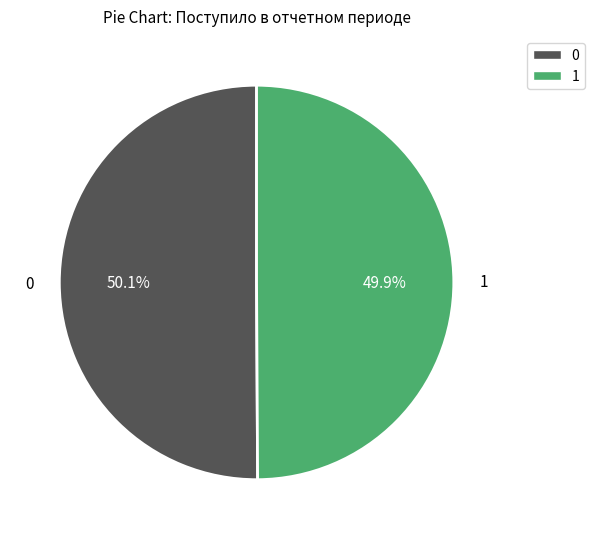

Is there a majority slice in this chart?

Yes